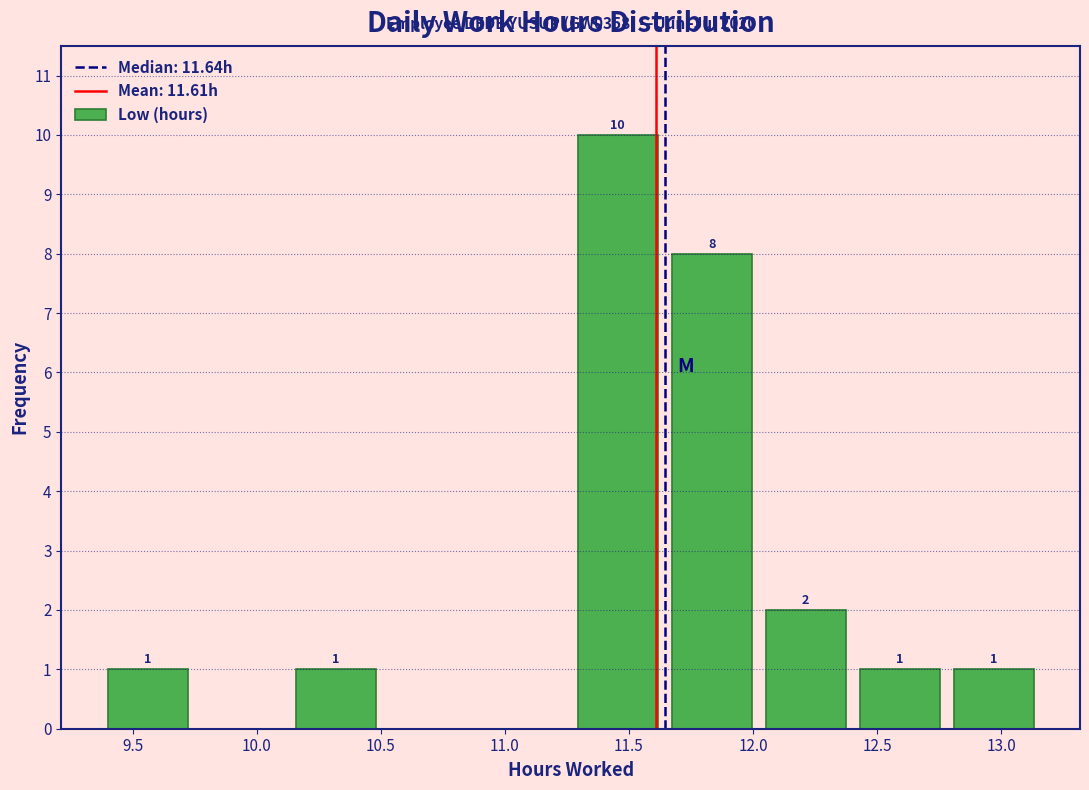

Over which range of the x-axis is the bar tallest?

11.25 to 11.65